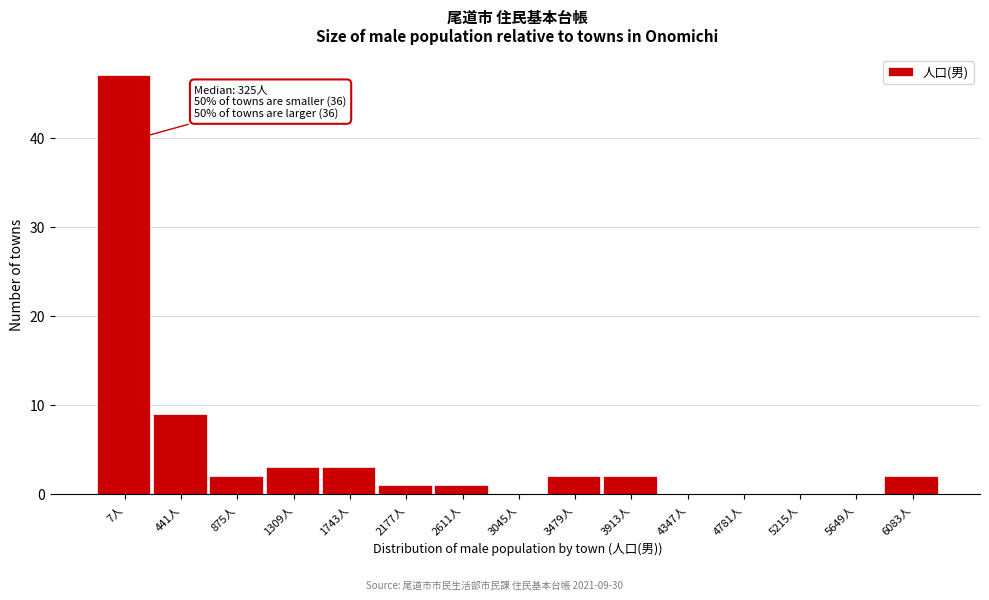

Reading left to right, what are all the values shown in this chart?

7人=47	441人=9	875人=2	1309人=3	1743人=3	2177人=1	2611人=1	3045人=0	3479人=2	3913人=2	4347人=0	4781人=0	5215人=0	5649人=0	6083人=2